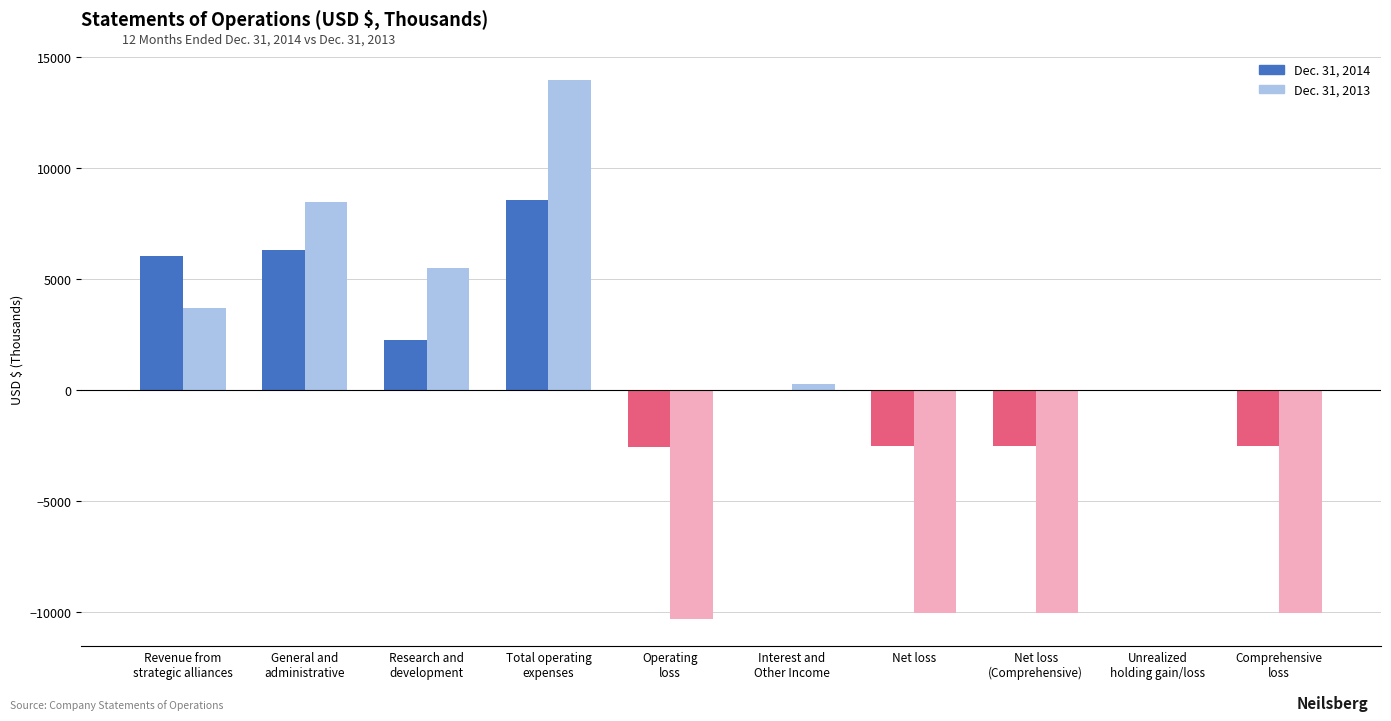

List the series in order of their overall mean, lowest first.

Dec. 31, 2013, Dec. 31, 2014